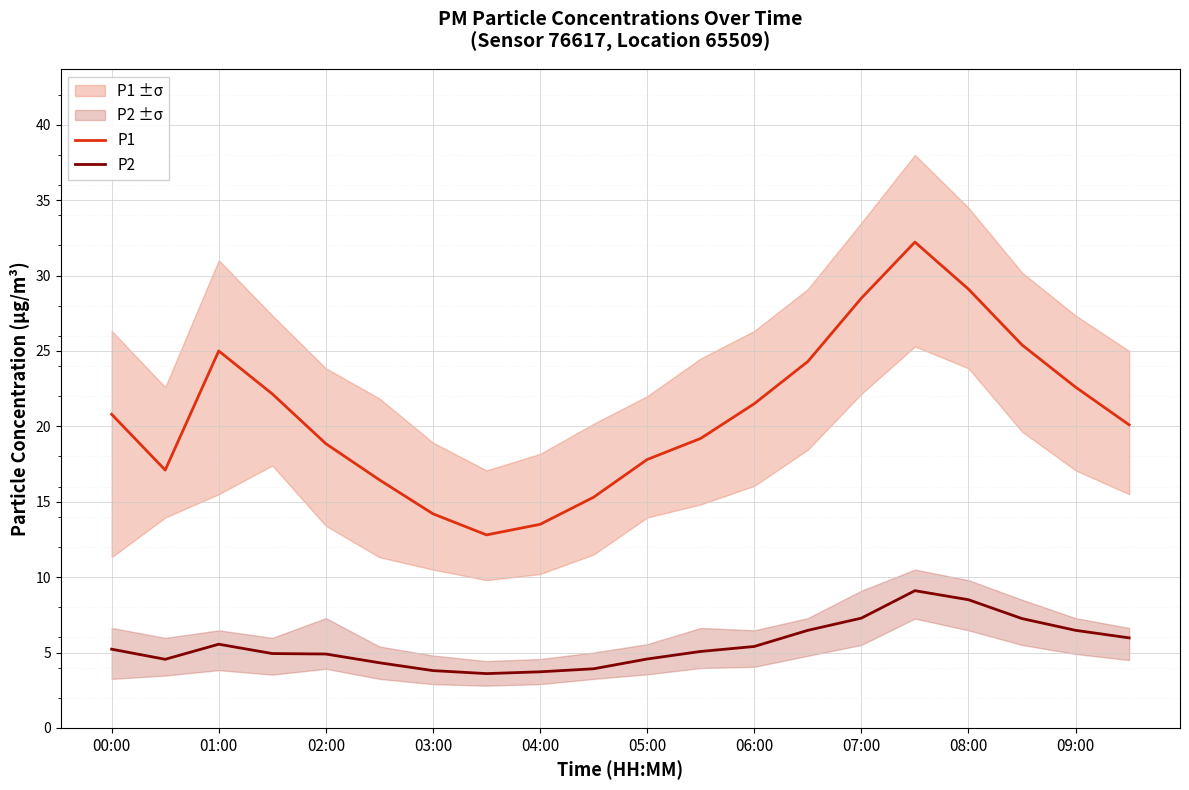

In P1, how many points are lower than both neighbors (excluding endpoints)?

2